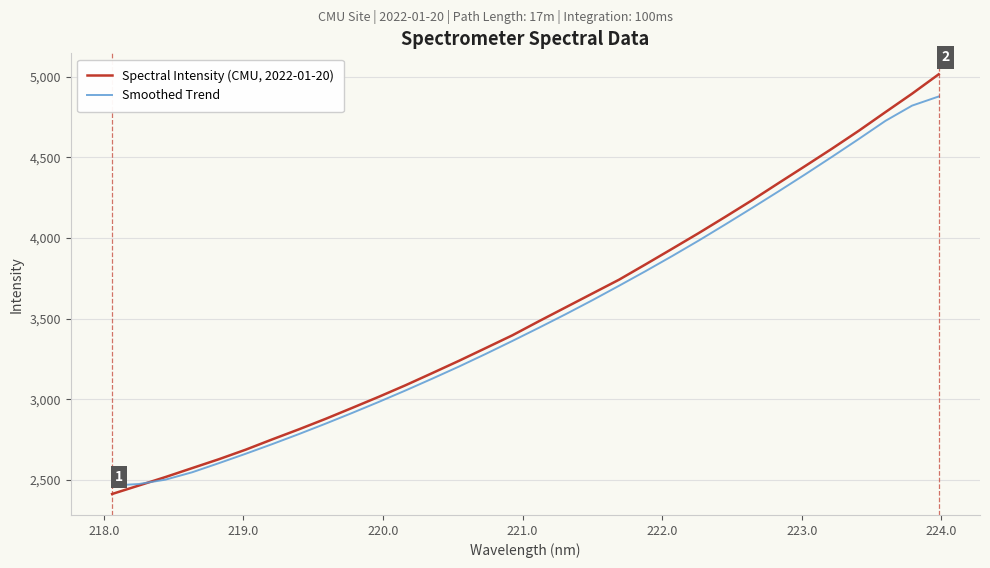

What are all the series names shown in the legend?

Spectral Intensity (CMU, 2022-01-20), Smoothed Trend